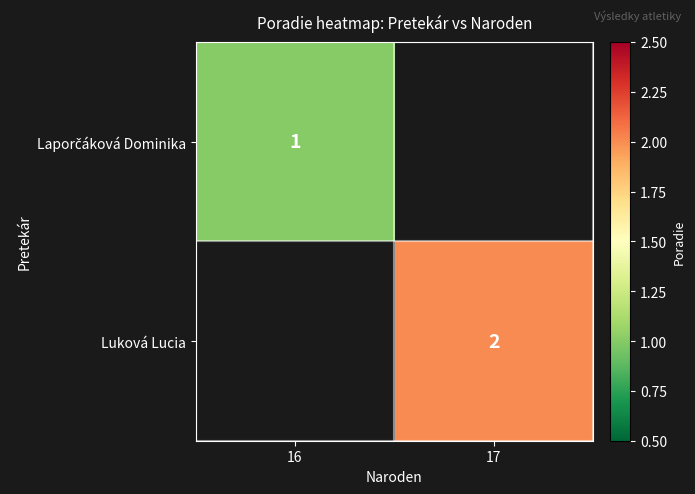

Is it true that Luková Lucia equals 2 at 17?

True